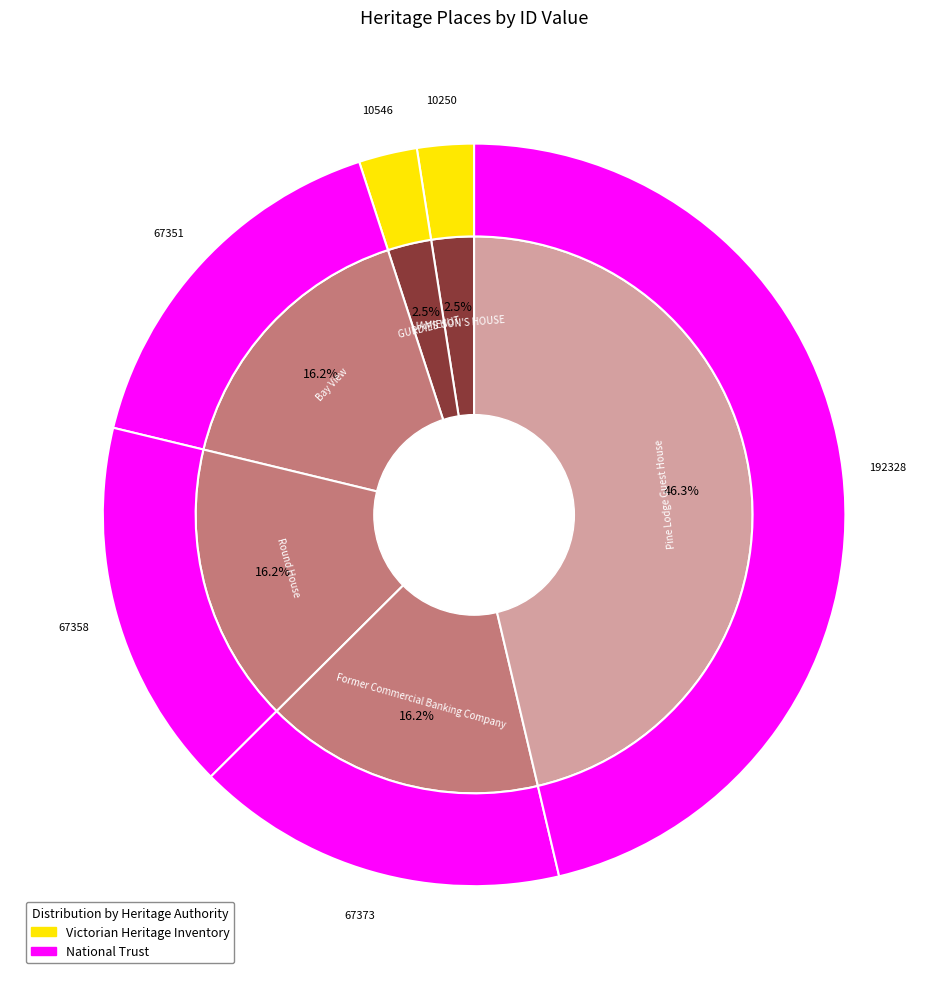

Does Pine Lodge Guest House represent more than half of the total?

No